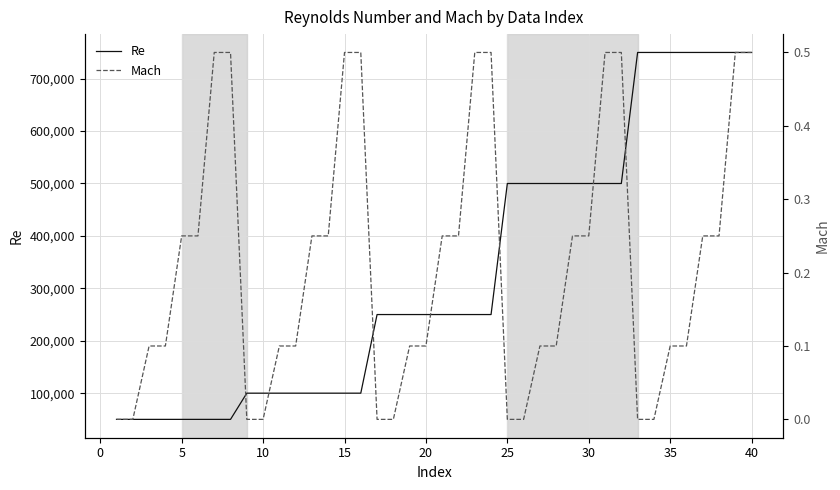

What is the lowest value of the Re series?

50000